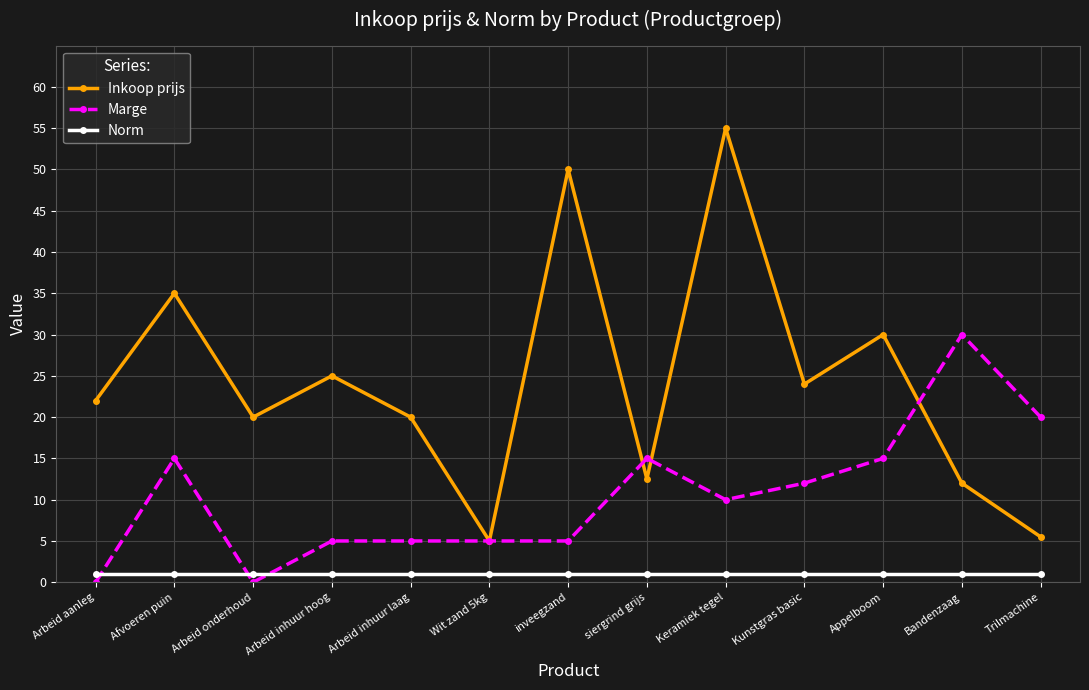

True or false: Marge has a value of 30.0 at Bandenzaag.

True